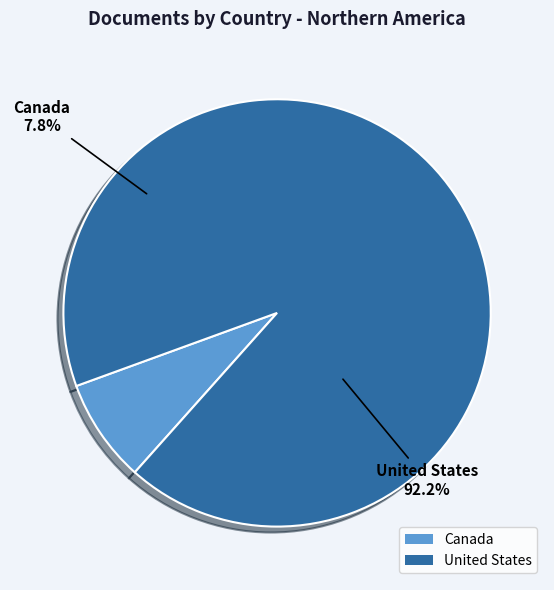

What is the total percentage of United States and Canada?

100.0%